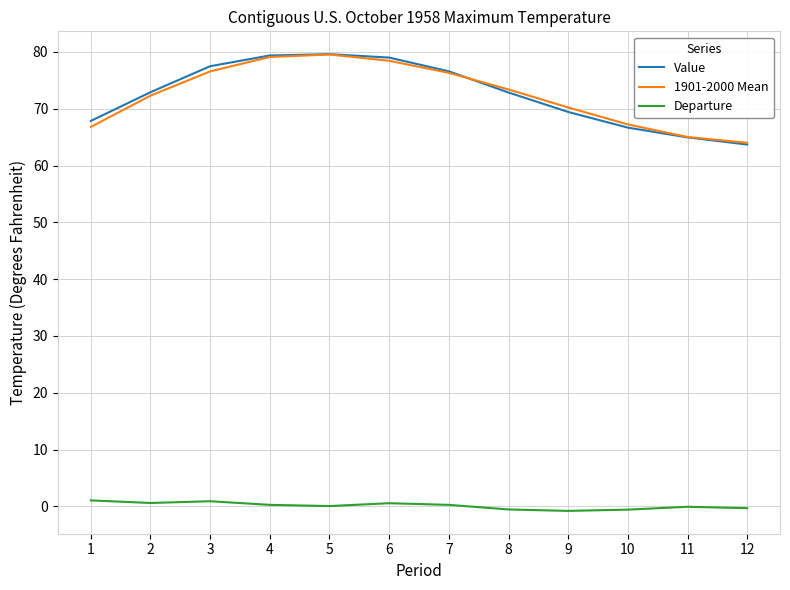

True or false: Value has a value of 21.8 at 9.

False